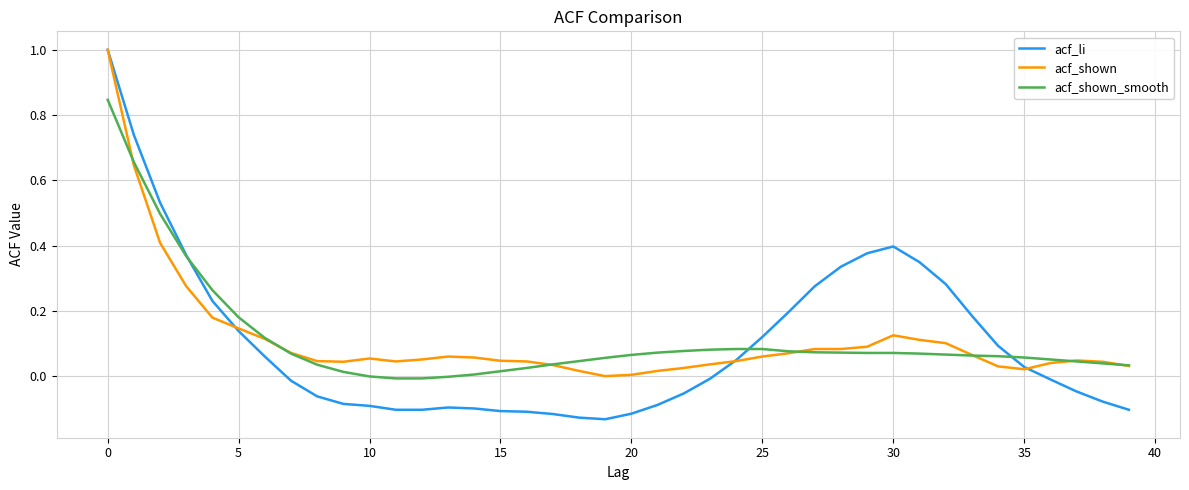

Does the chart display data point markers on the line(s)?

No